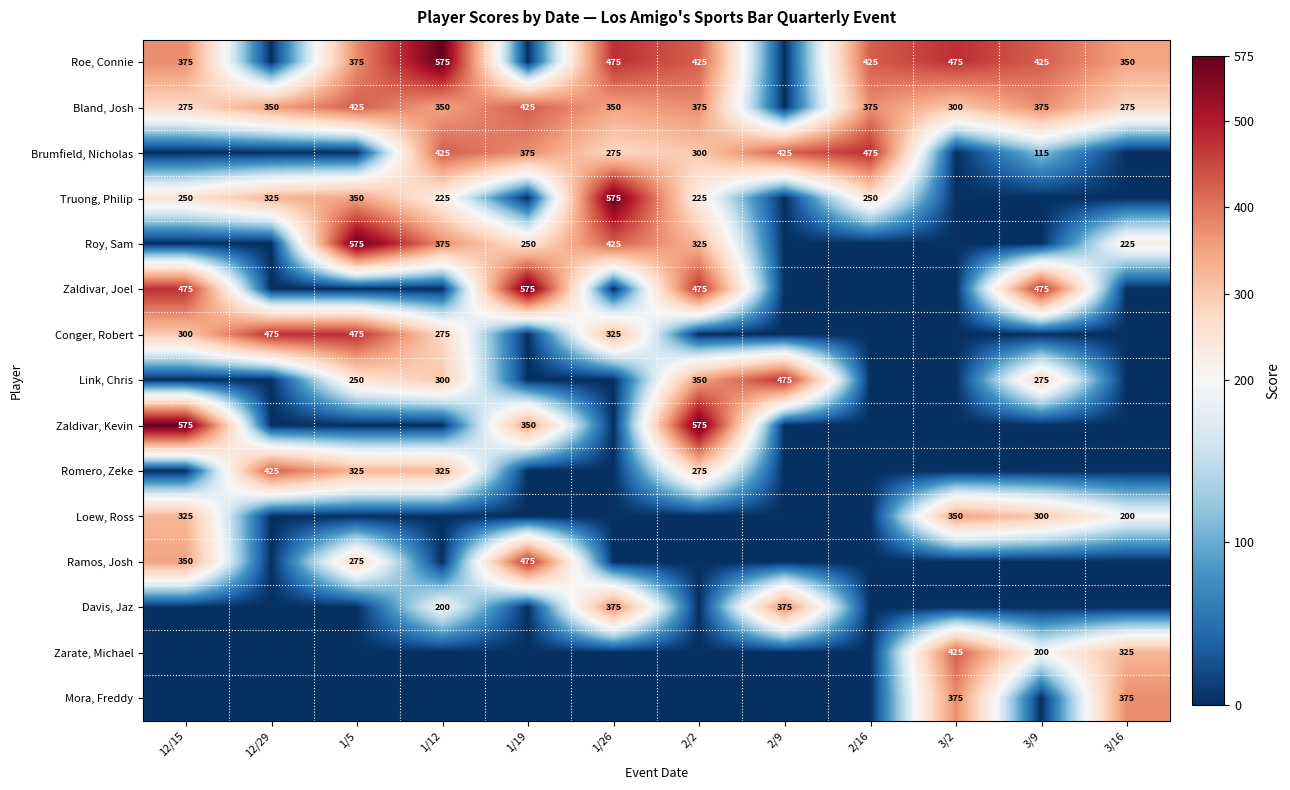

The value of Conger, Robert at 12/29 is 475. True or false?

True